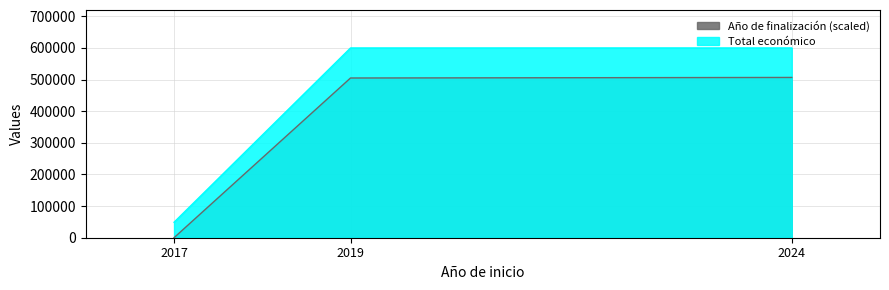

Rank the series at 2019 from lowest to highest value.

Año de finalización, Total económico